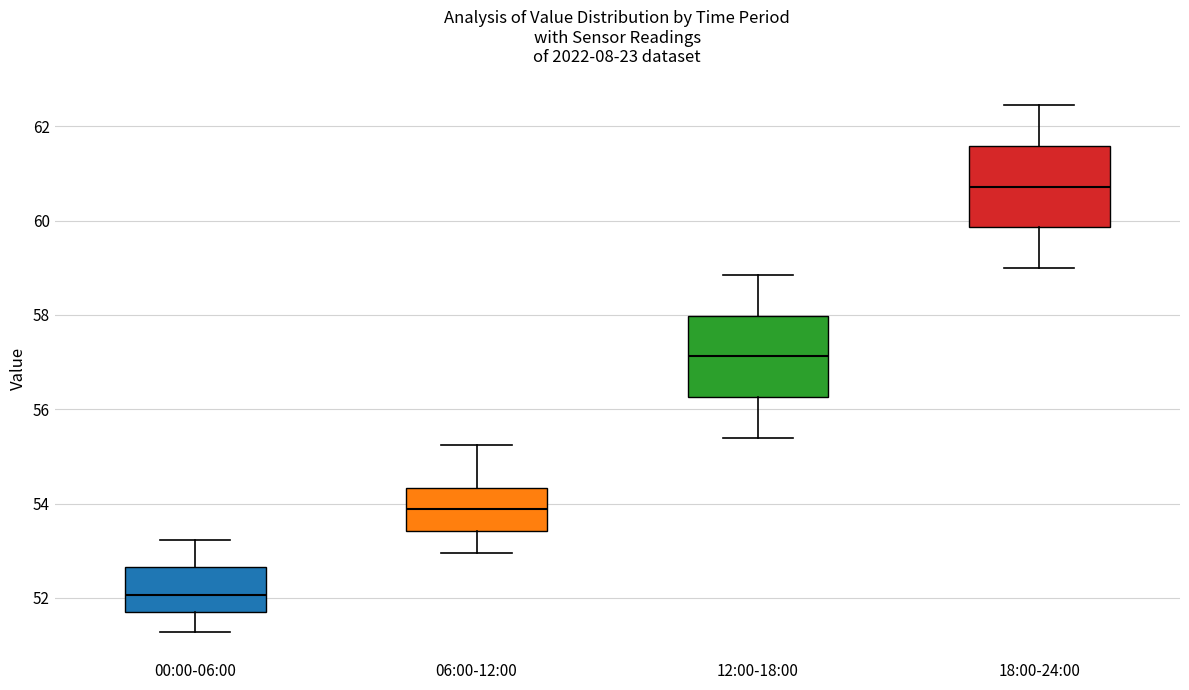

Where does the lower whisker of the box for 18:00-24:00 end on the y-axis? The values are not printed on the chart, so give them approximately, as read against the axis.

59.0